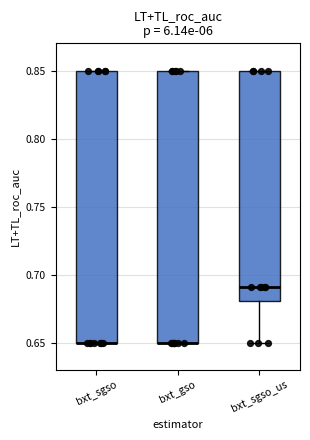

Reading left to right, read every box against the y-axis: the position of its median line, the range the box covers, and the ends of its whiskers. The values are not printed on the chart, so give them approximately, as read against the axis.

bxt_sgso: median 0.65 (drawn on the box's lower edge), box 0.65 to 0.85, whiskers 0.65 to 0.85
bxt_gso: median 0.65 (drawn on the box's lower edge), box 0.65 to 0.85, whiskers 0.65 to 0.85
bxt_sgso_us: median 0.69, box 0.68 to 0.85, whiskers 0.65 to 0.85